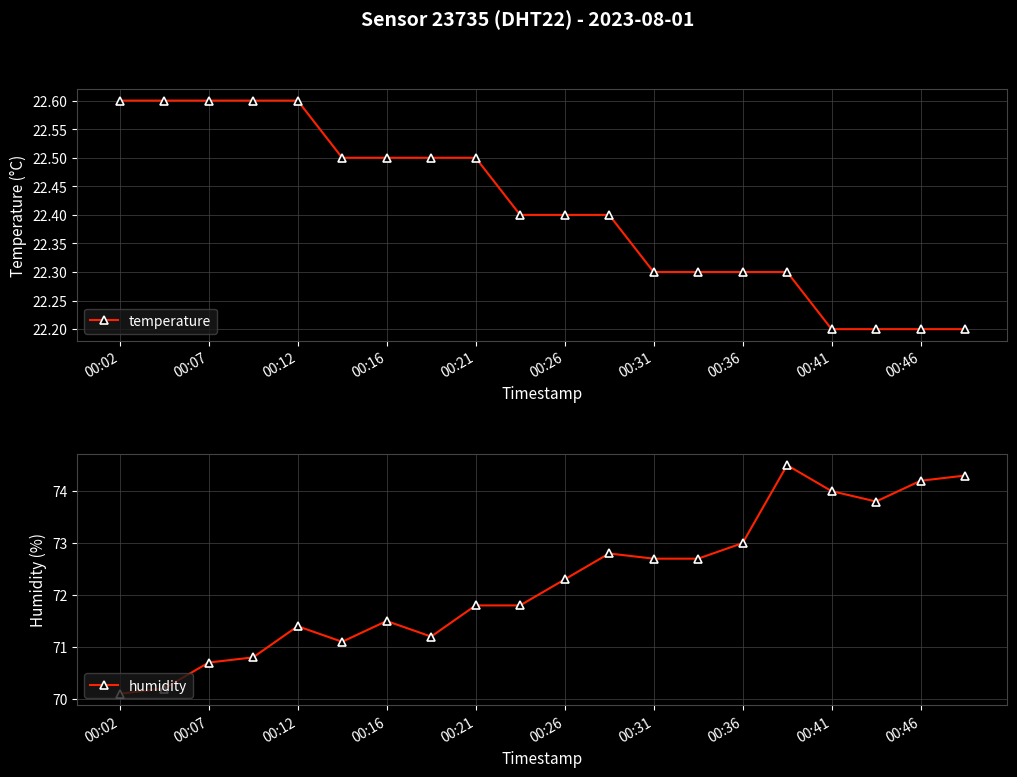

What is the lowest value of the temperature series?

22.2